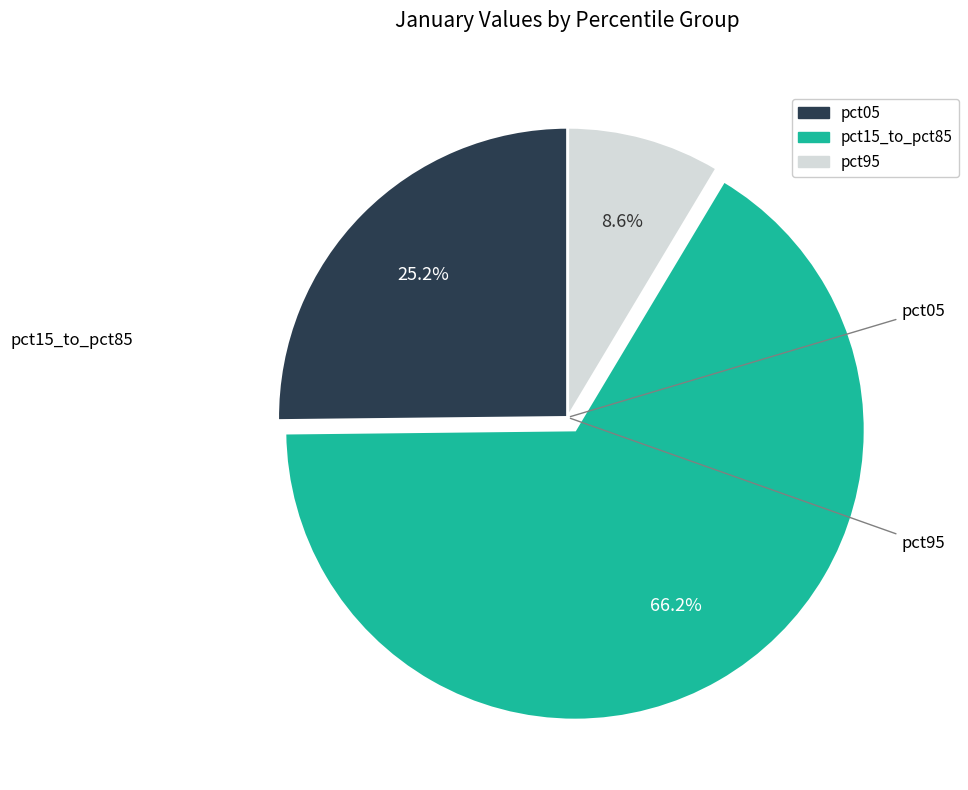

Does any single category account for the majority?

Yes